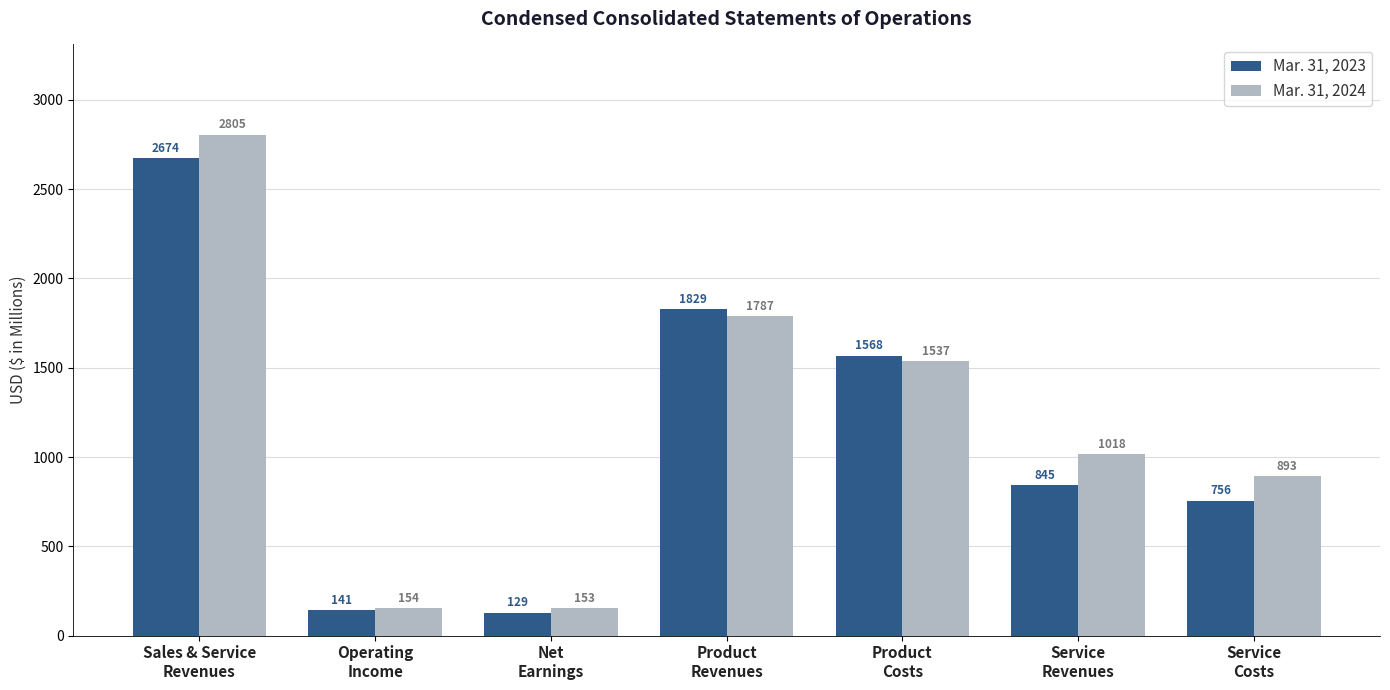

Rank the series by their average value, from lowest to highest.

Mar. 31, 2023, Mar. 31, 2024